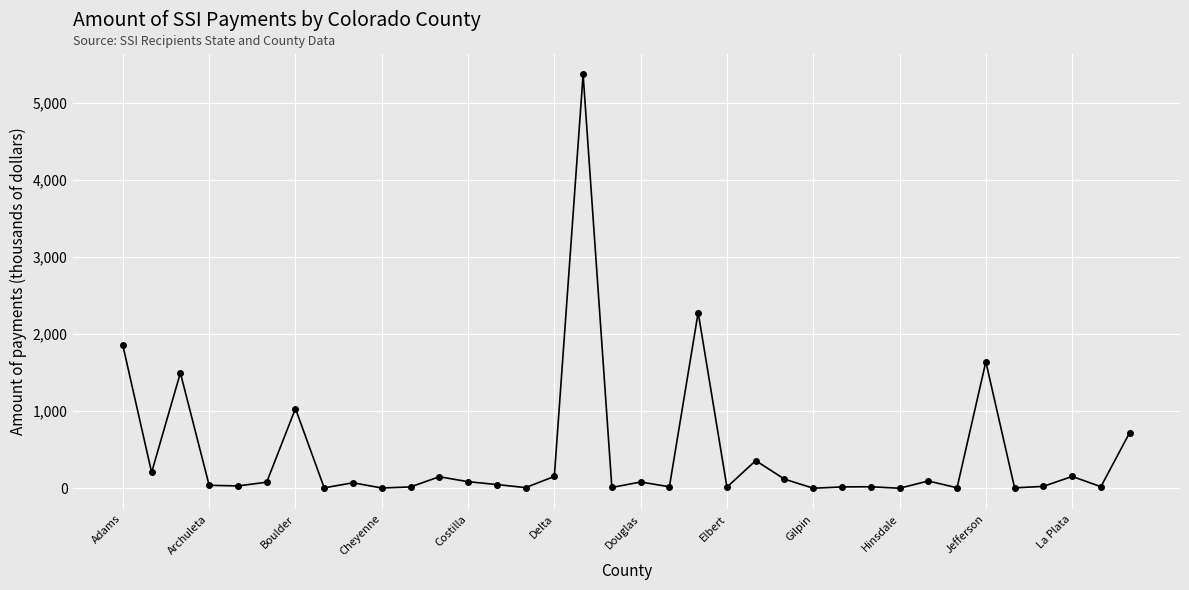

What is the minimum value shown in the chart?

1